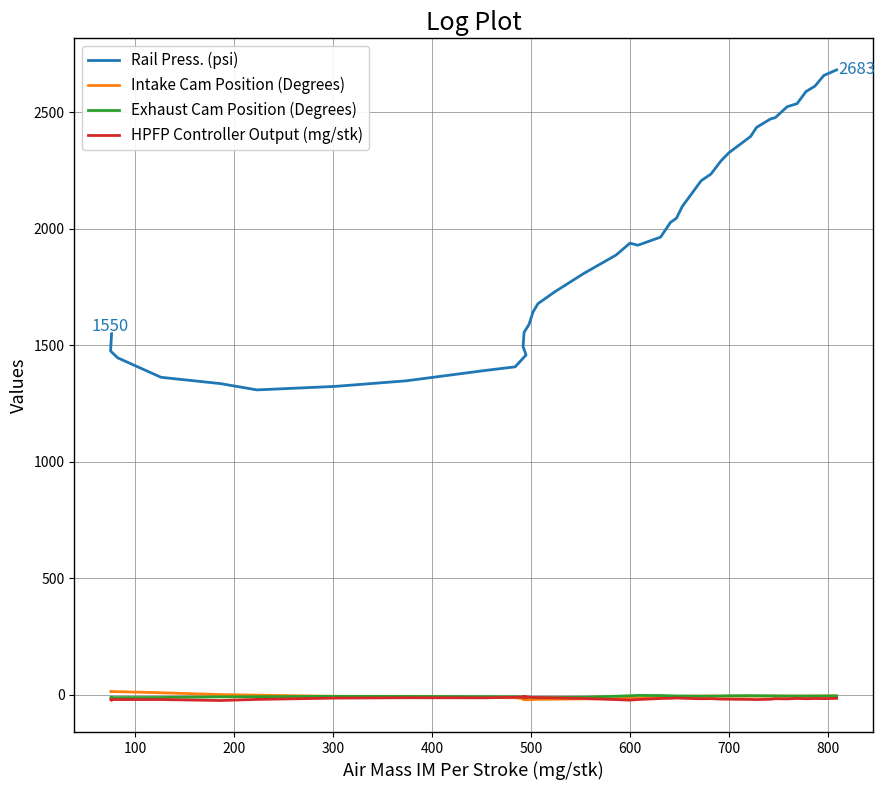

What is the difference between the maximum and minimum values in the Intake Cam Position (Degrees) series?

35.1